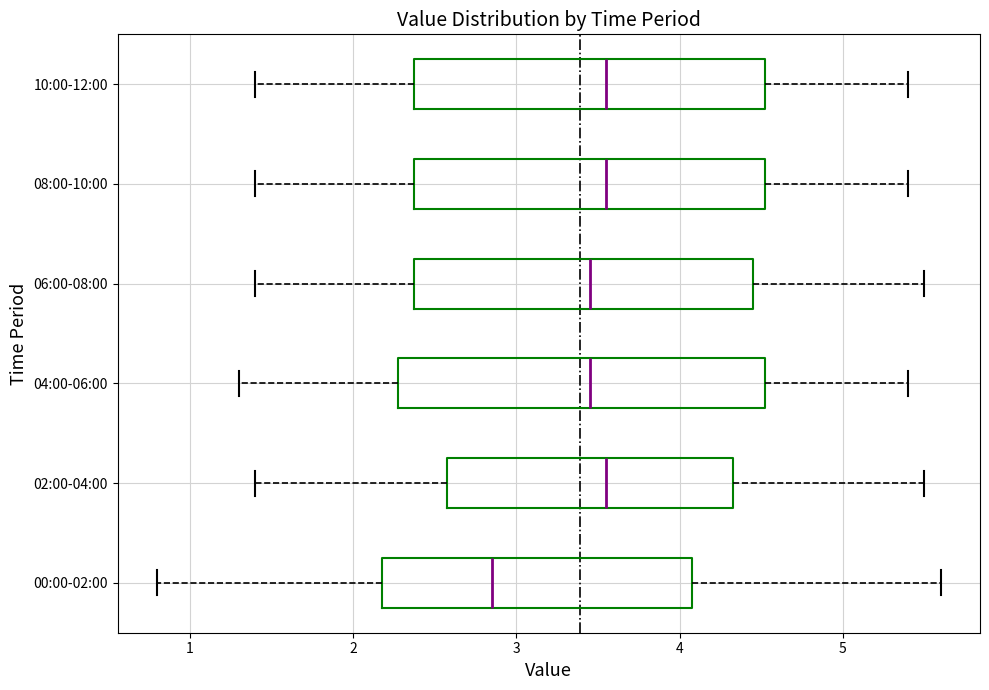

Reading bottom to top, read every box against the x-axis: the position of its median line, the range the box covers, and the ends of its whiskers. The values are not printed on the chart, so give them approximately, as read against the axis.

00:00-02:00: median 2.9, box 2.2 to 4.1, whiskers 0.8 to 5.6
02:00-04:00: median 3.6, box 2.6 to 4.3, whiskers 1.4 to 5.5
04:00-06:00: median 3.5, box 2.3 to 4.5, whiskers 1.3 to 5.4
06:00-08:00: median 3.5, box 2.4 to 4.5, whiskers 1.4 to 5.5
08:00-10:00: median 3.6, box 2.4 to 4.5, whiskers 1.4 to 5.4
10:00-12:00: median 3.6, box 2.4 to 4.5, whiskers 1.4 to 5.4